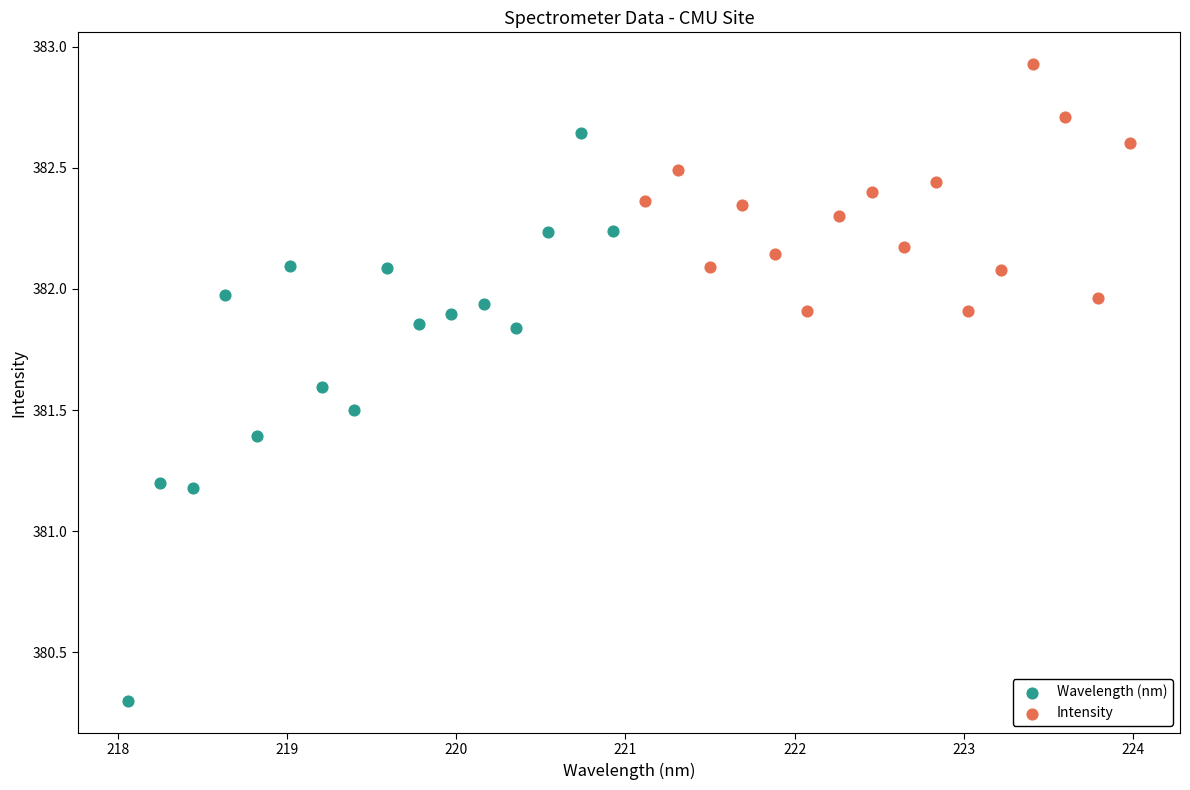

Which series contains the lowest Y value?

Wavelength (nm)